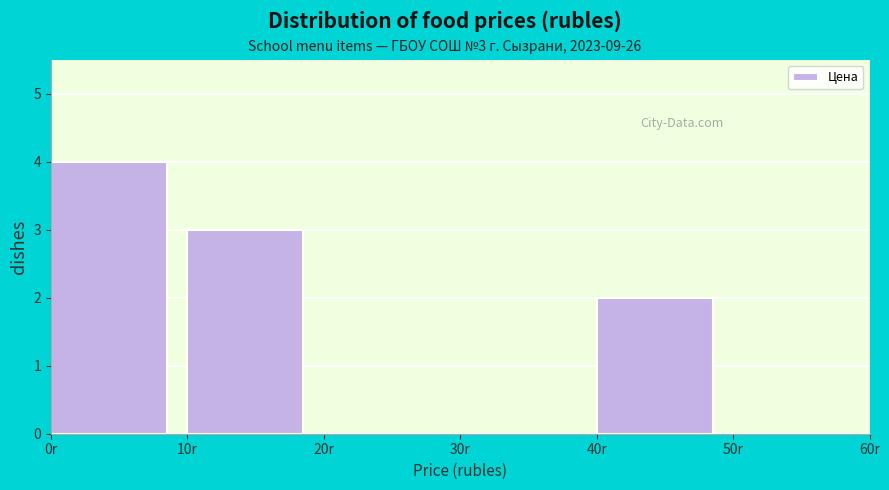

Which range on the x-axis has the tallest bar?

0 to 10